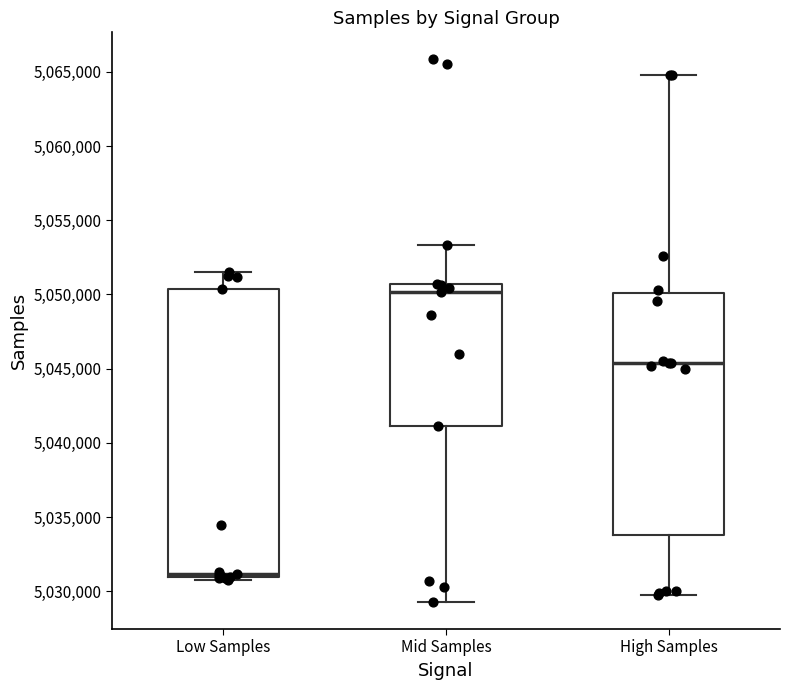

Which box's median line is the lowest?

Low Samples